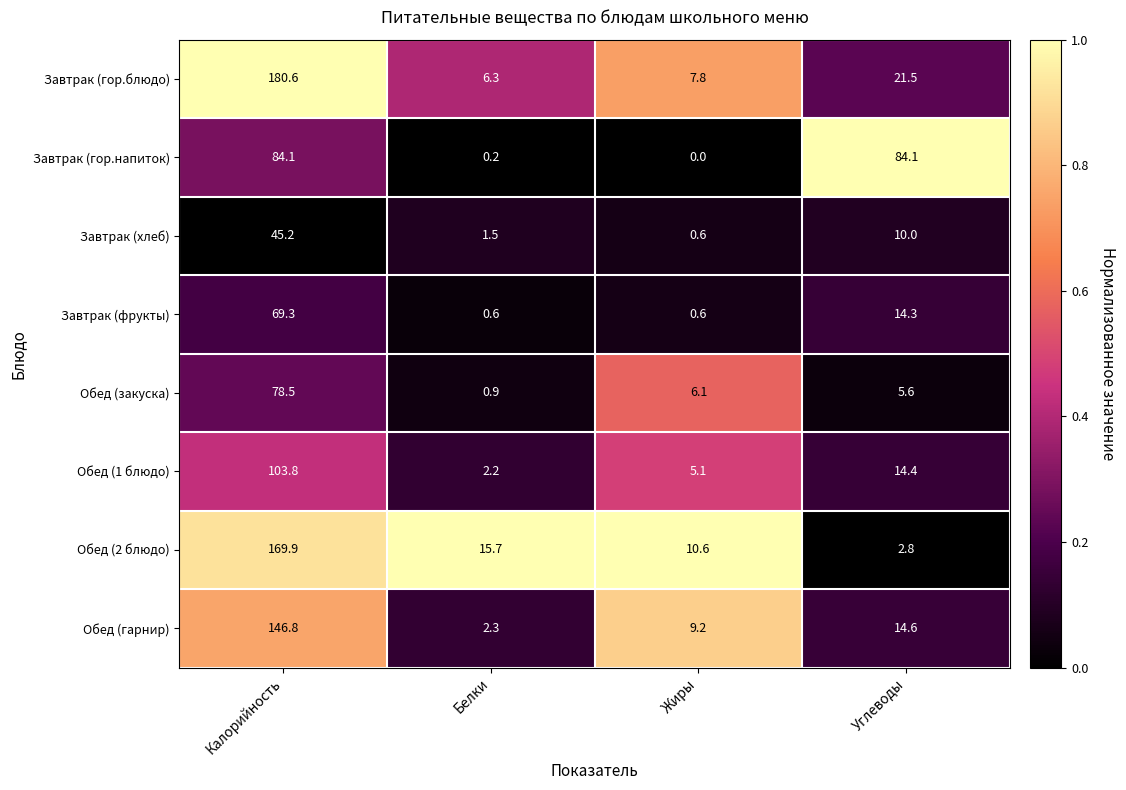

Which series has the largest range (max minus min)?

Завтрак (гор.блюдо)